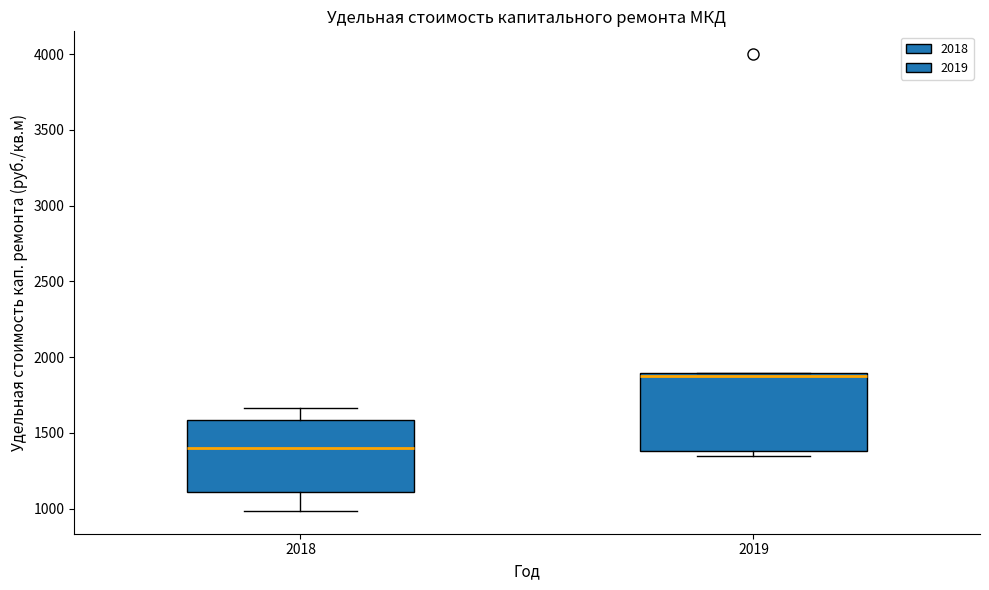

Where is the upper edge of the box at x = 2018 on the y-axis? The values are not printed on the chart, so give them approximately, as read against the axis.

1600